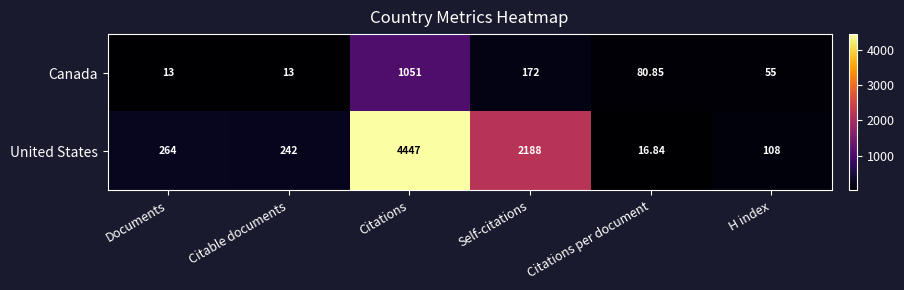

What is the greatest value displayed?

4447.0